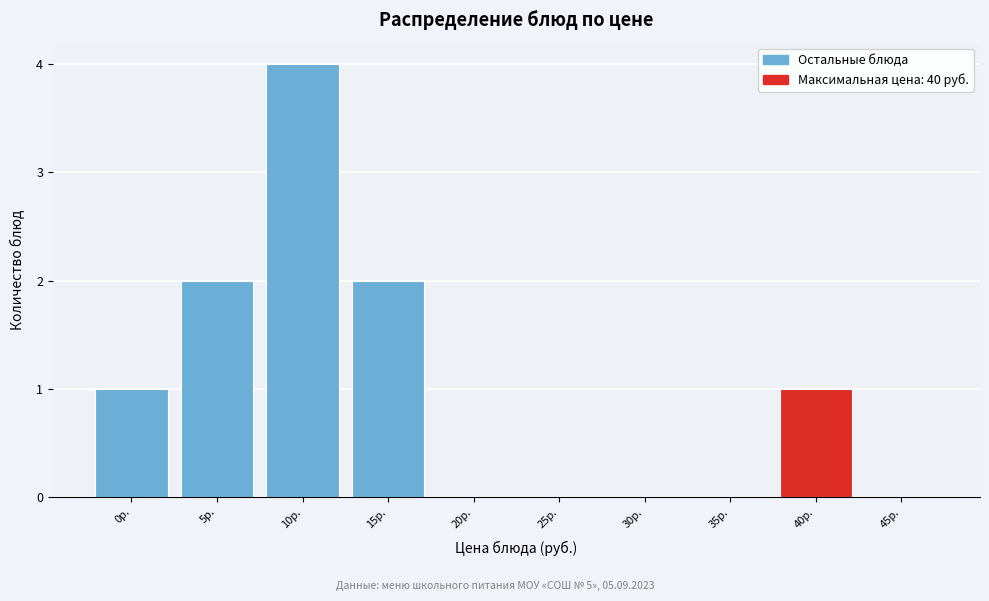

Reading right to left, extract all data points from this chart.

45р.=0	40р.=1	35р.=0	30р.=0	25р.=0	20р.=0	15р.=2	10р.=4	5р.=2	0р.=1